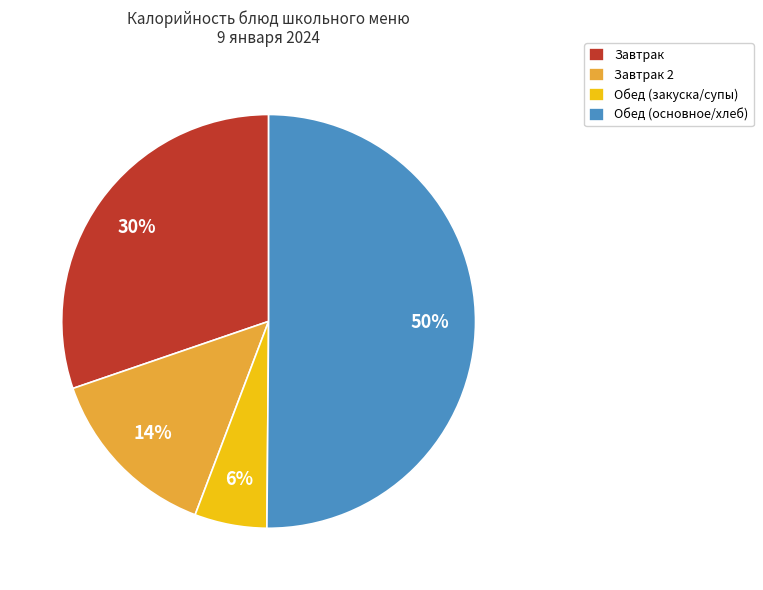

Between Завтрак and Обед (основное/хлеб), which is larger?

Обед (основное/хлеб)